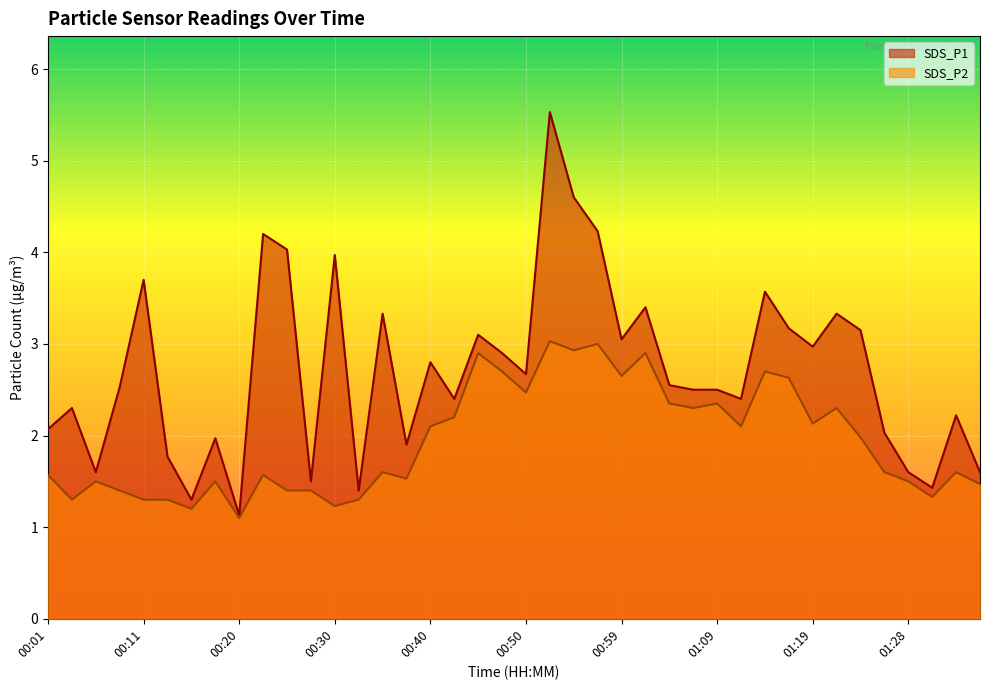

How many lines are shown in the chart?

2